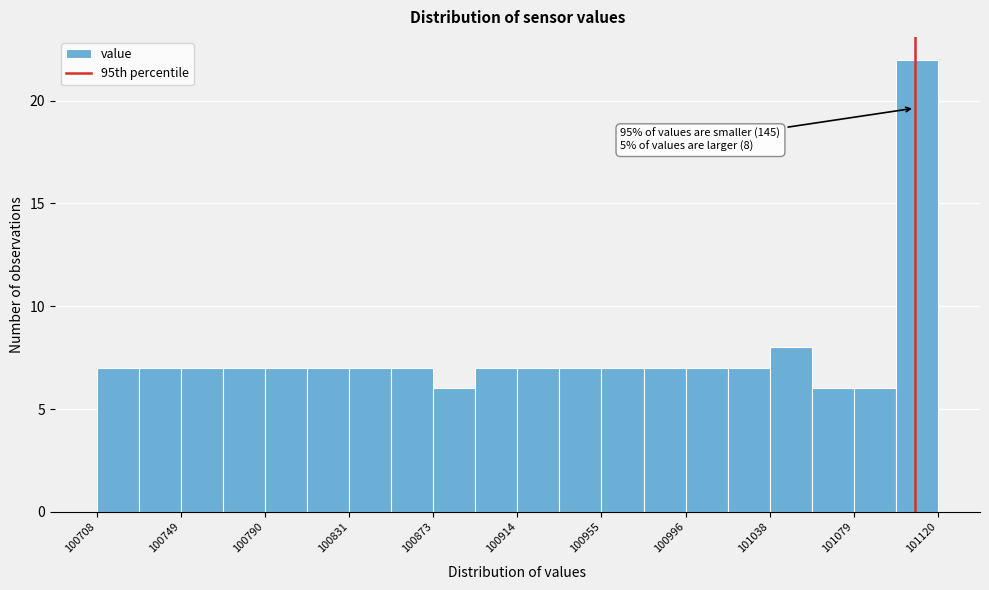

Over which range of the x-axis is the bar tallest?

101100 to 101120